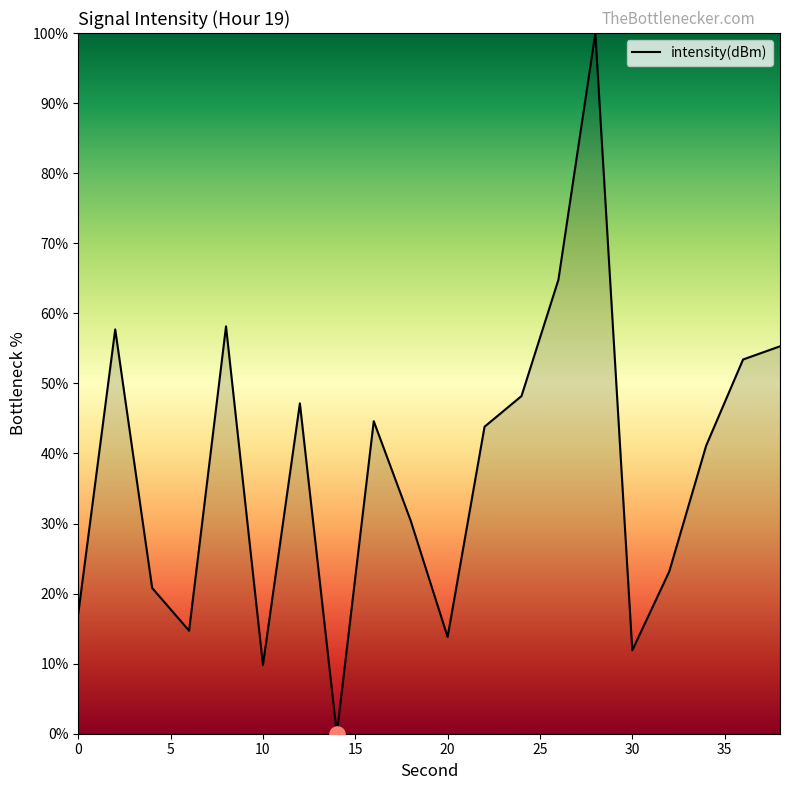

What is the difference between the maximum and minimum values?

100.0